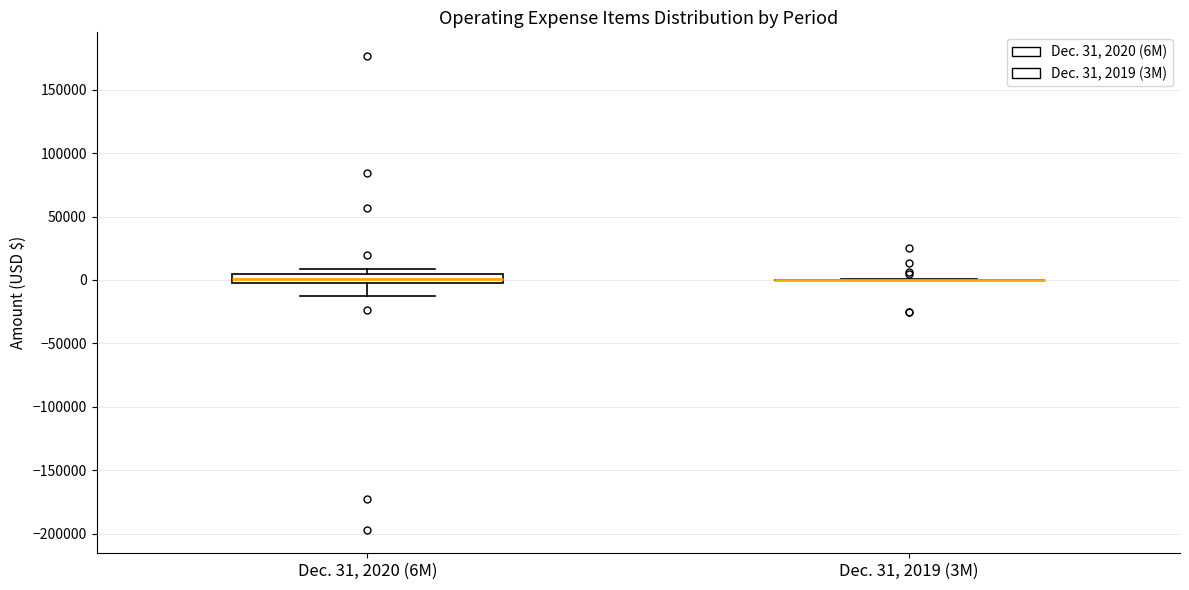

Reading left to right, read every box against the y-axis: the position of its median line, the range the box covers, and the ends of its whiskers. The values are not printed on the chart, so give them approximately, as read against the axis.

Dec. 31, 2020 (6M): median 0, box -5000 to 5000, whiskers -15000 to 10000
Dec. 31, 2019 (3M): box collapsed to a line at 0, whiskers 0 to 0